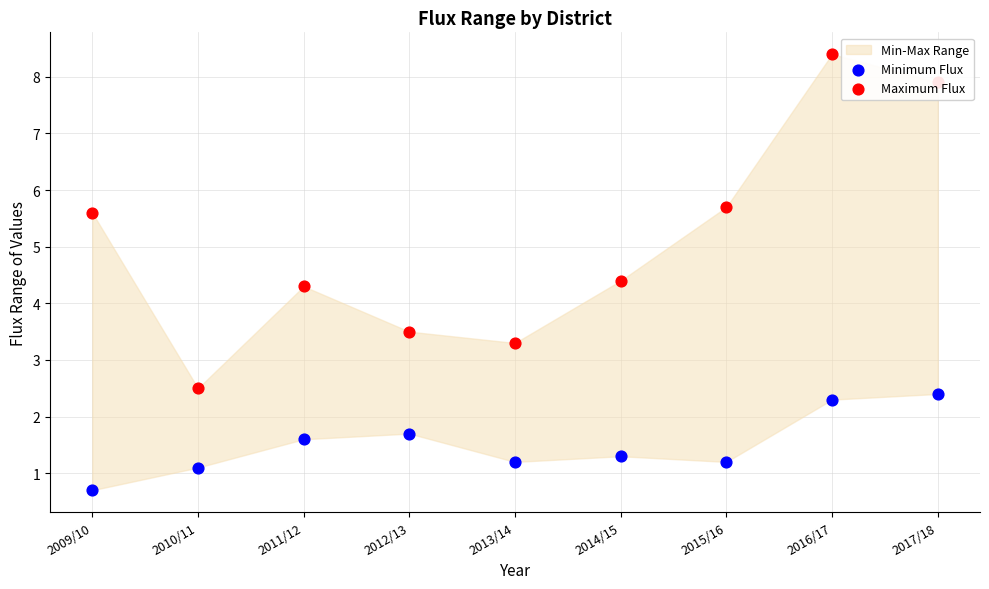

Which series has the widest spread of Y values?

Maximum Flux